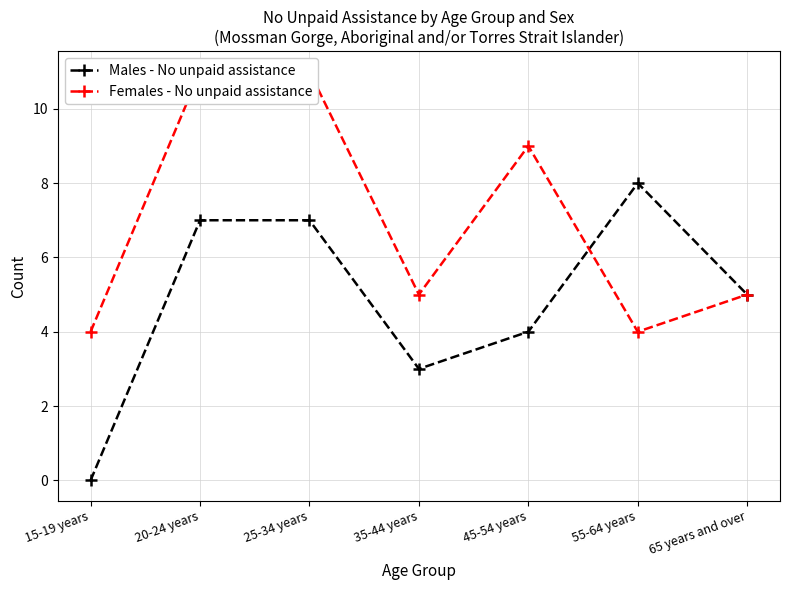

Count the Males - No unpaid assistance values in the range 3 to 7.

5